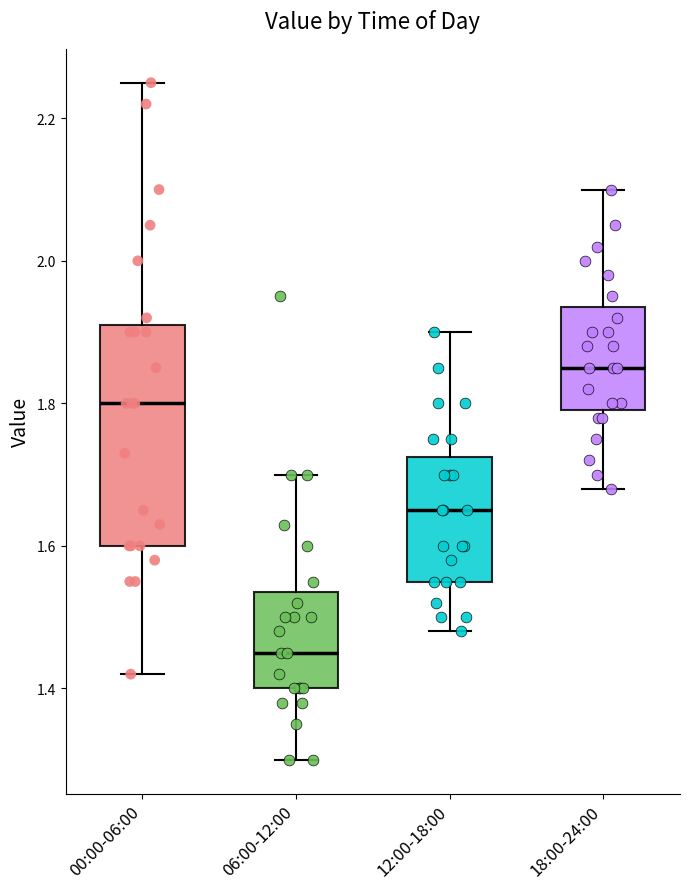

Comparing the boxes themselves (not the whiskers), which one is the tallest?

00:00-06:00